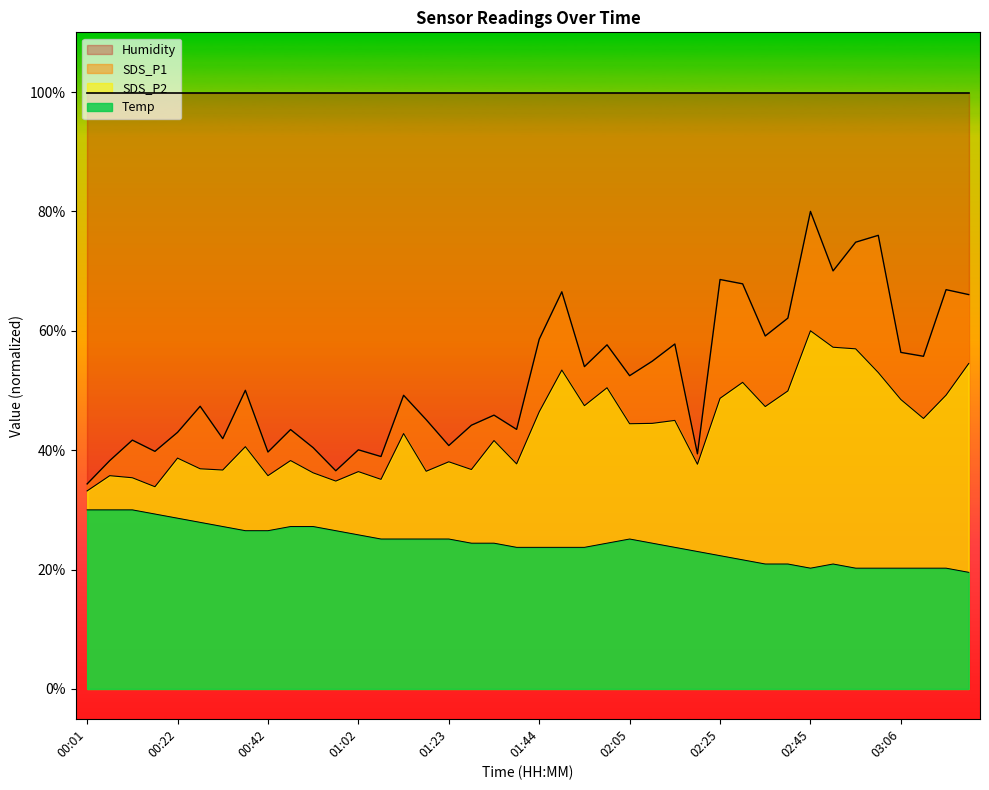

Which series has the largest total across all categories?

Humidity